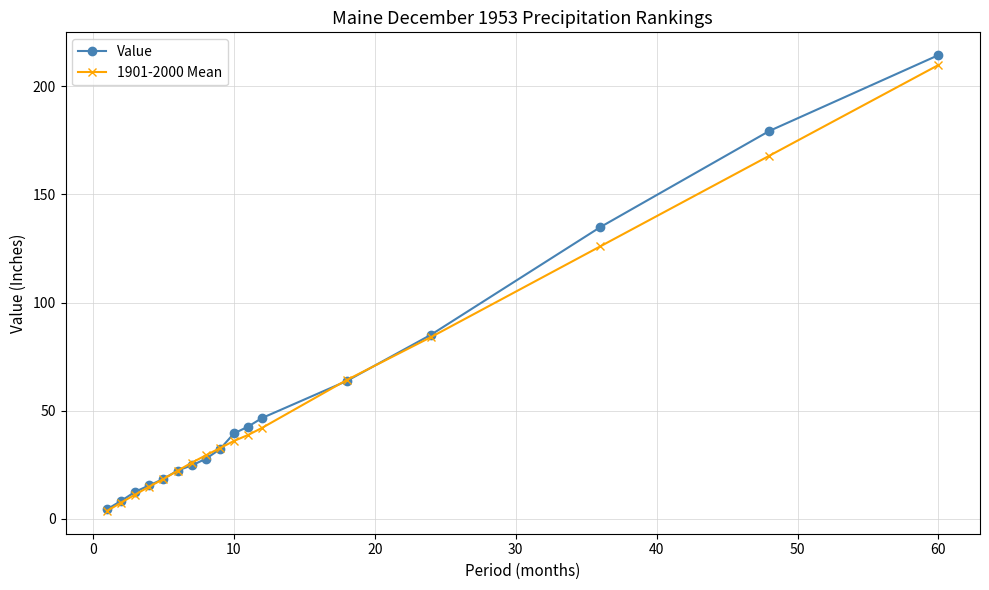

How many values in the Value series exceed 32?

9